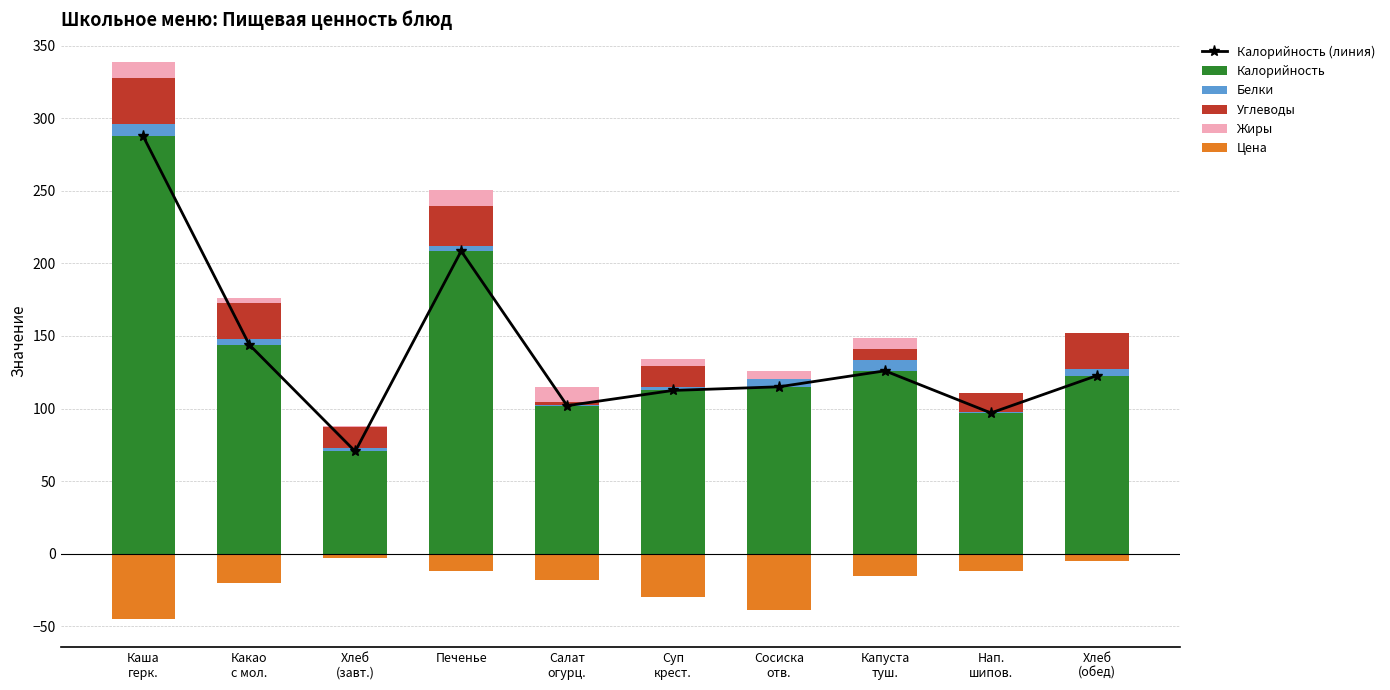

Which series has the widest spread of values?

Калорийность (линия)